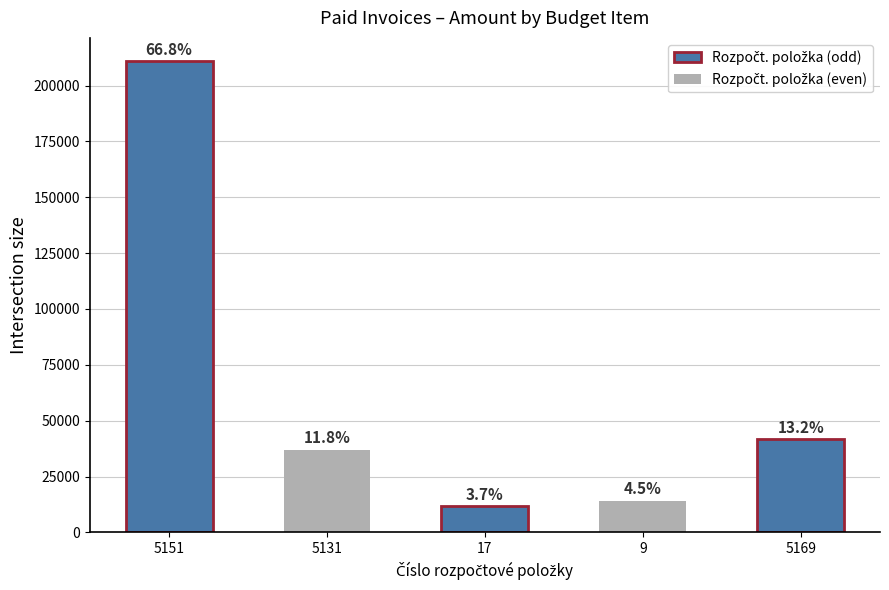

What is the sum of the values at 9 and 5151?

225061